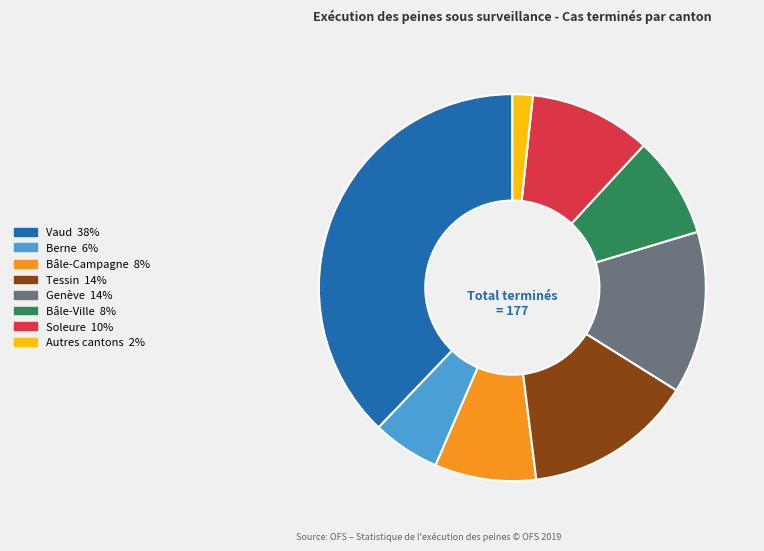

Do Bâle-Campagne and Autres cantons together represent more than half of the pie?

No